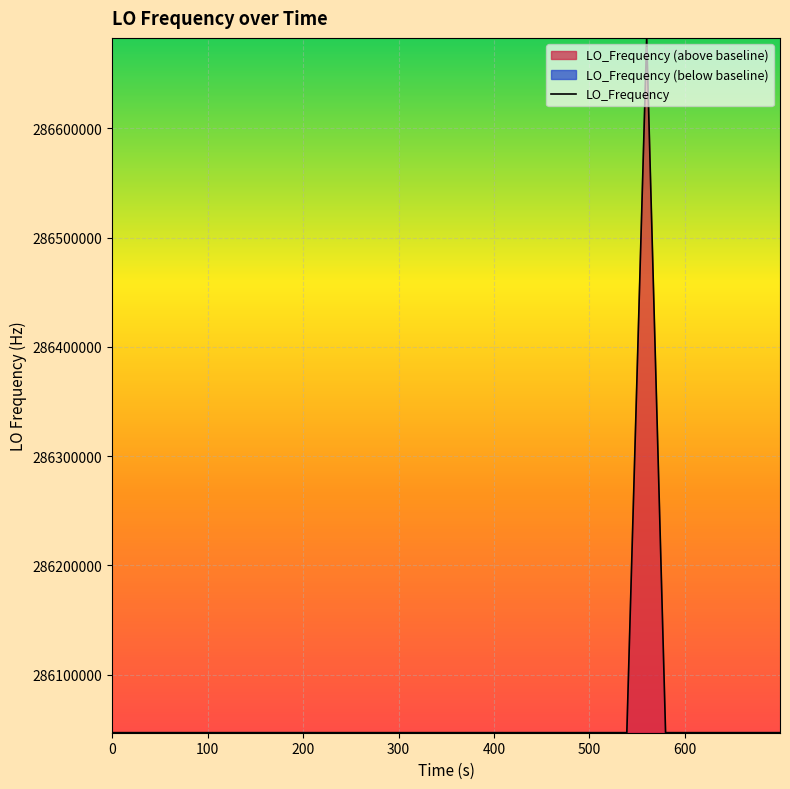

What is the lowest value of the LO_Frequency series?

286046998.1